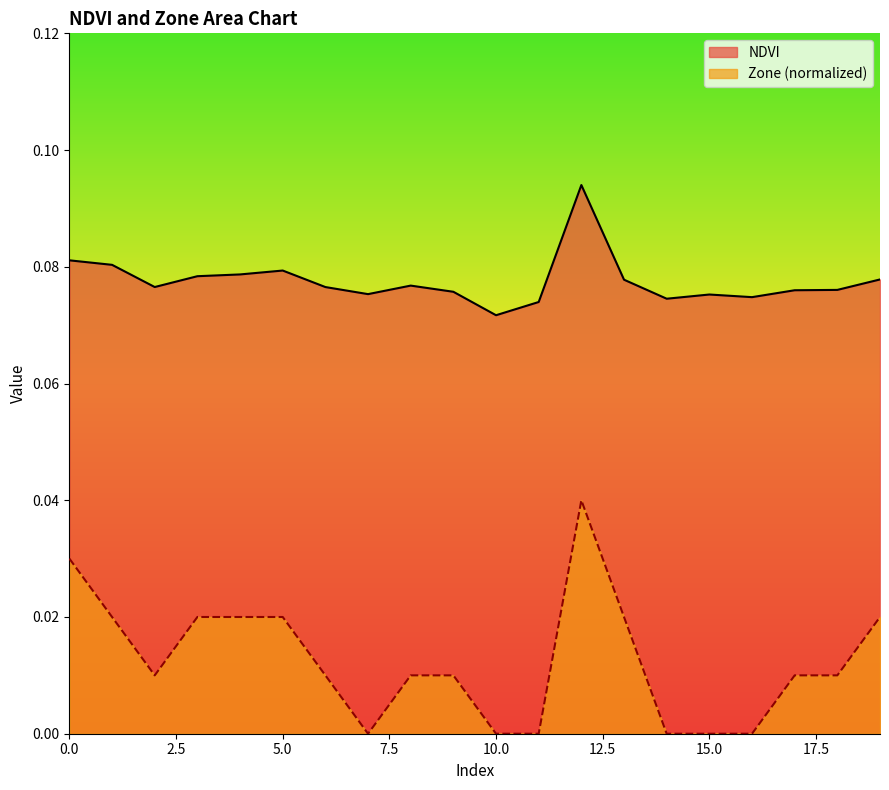

Reading left to right, extract all data points from this chart.

NDVI: 0=0.1	1=0.1	2=0.1	3=0.1	4=0.1	5=0.1	6=0.1	7=0.1	8=0.1	9=0.1	10=0.1	11=0.1	12=0.1	13=0.1	14=0.1	15=0.1	16=0.1	17=0.1	18=0.1	19=0.1
Zone: 0=0.0	1=0.0	2=0.0	3=0.0	4=0.0	5=0.0	6=0.0	7=0.0	8=0.0	9=0.0	10=0.0	11=0.0	12=0.0	13=0.0	14=0.0	15=0.0	16=0.0	17=0.0	18=0.0	19=0.0